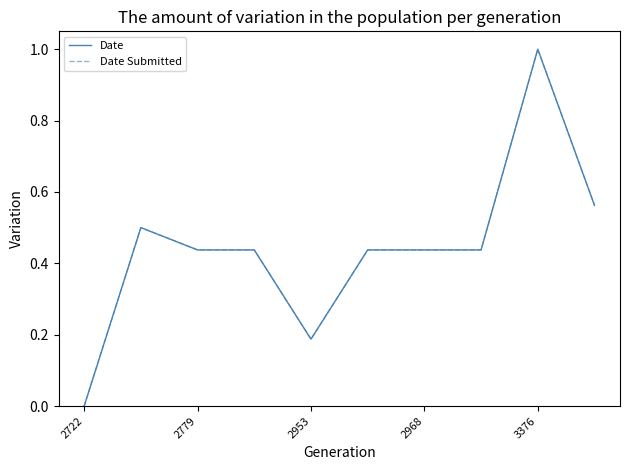

True or false: Date Submitted and Date cross at least once.

False